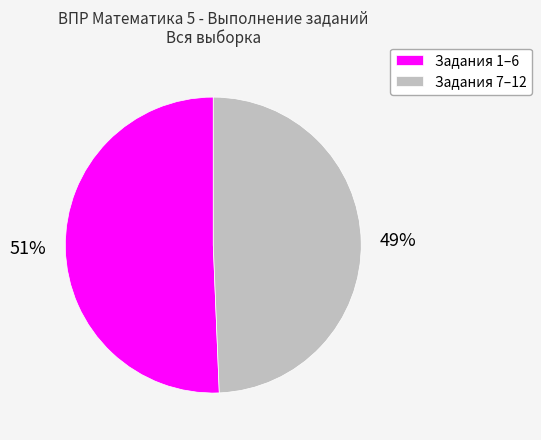

What is the smallest slice in the pie chart?

Задания 7–12